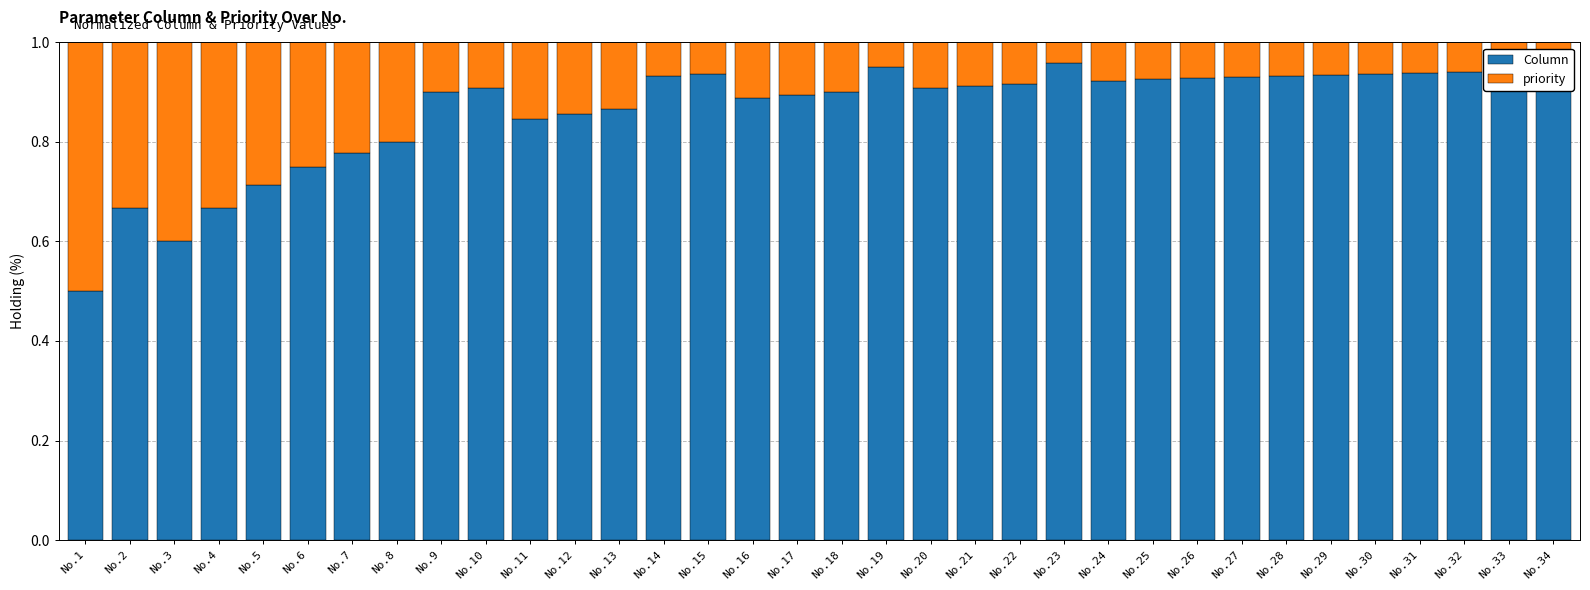

What is the minimum value for Column?

0.5